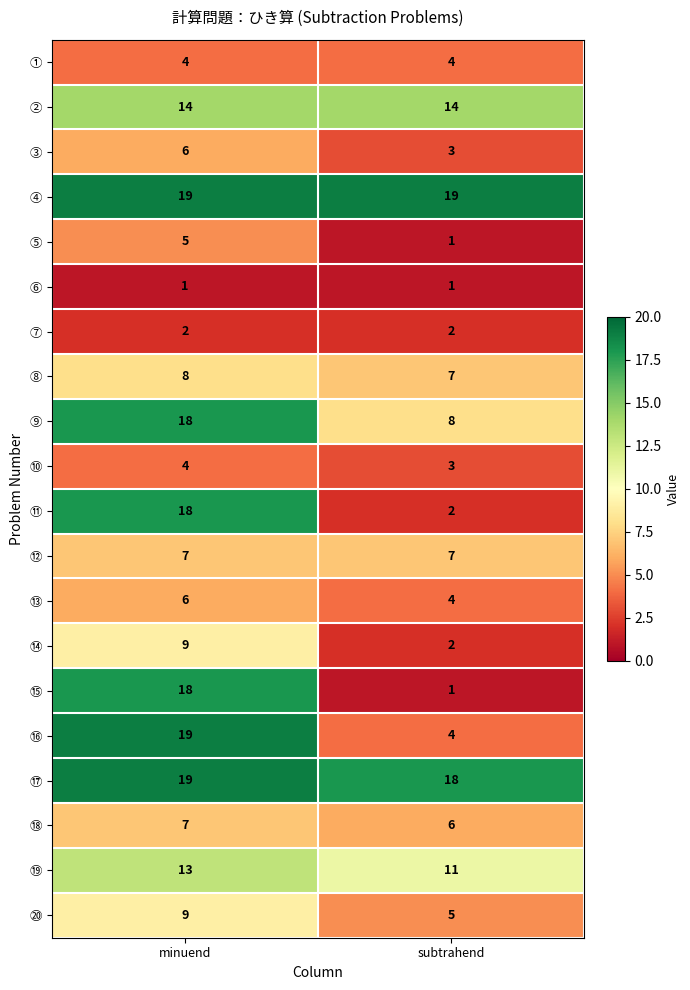

What is the minimum value for ⑲?

11